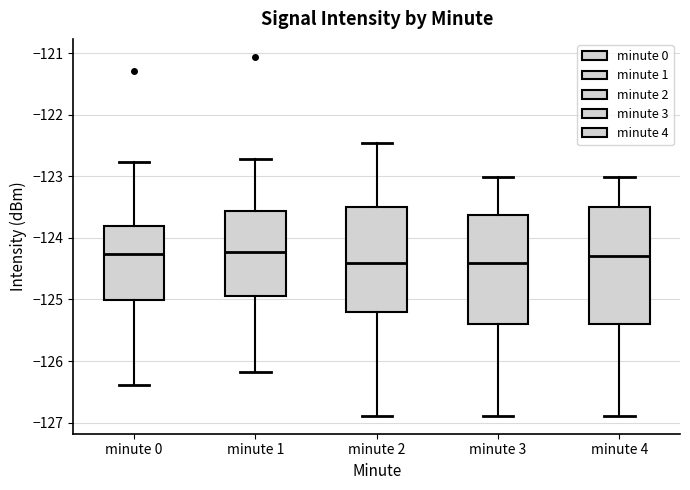

Where does the lower whisker of the box for minute 4 end on the y-axis? The values are not printed on the chart, so give them approximately, as read against the axis.

-126.9